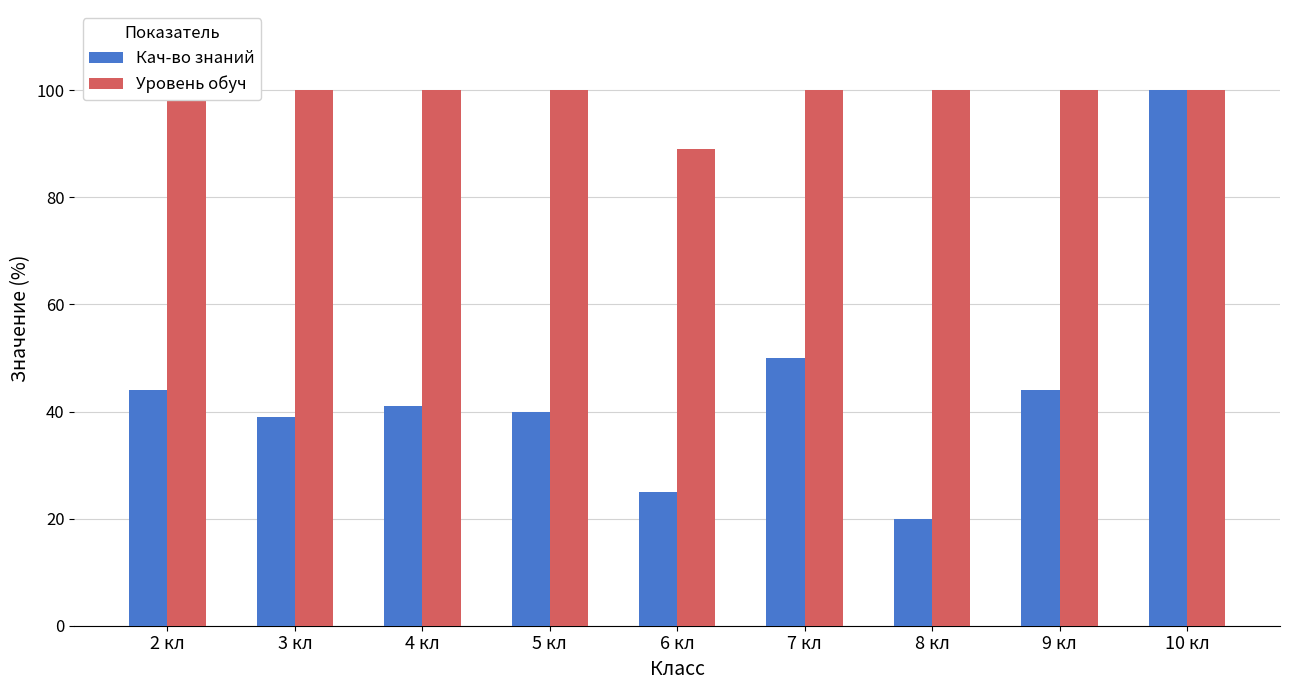

What is the value of the Уровень обуч bar at the 9th from the left?

100